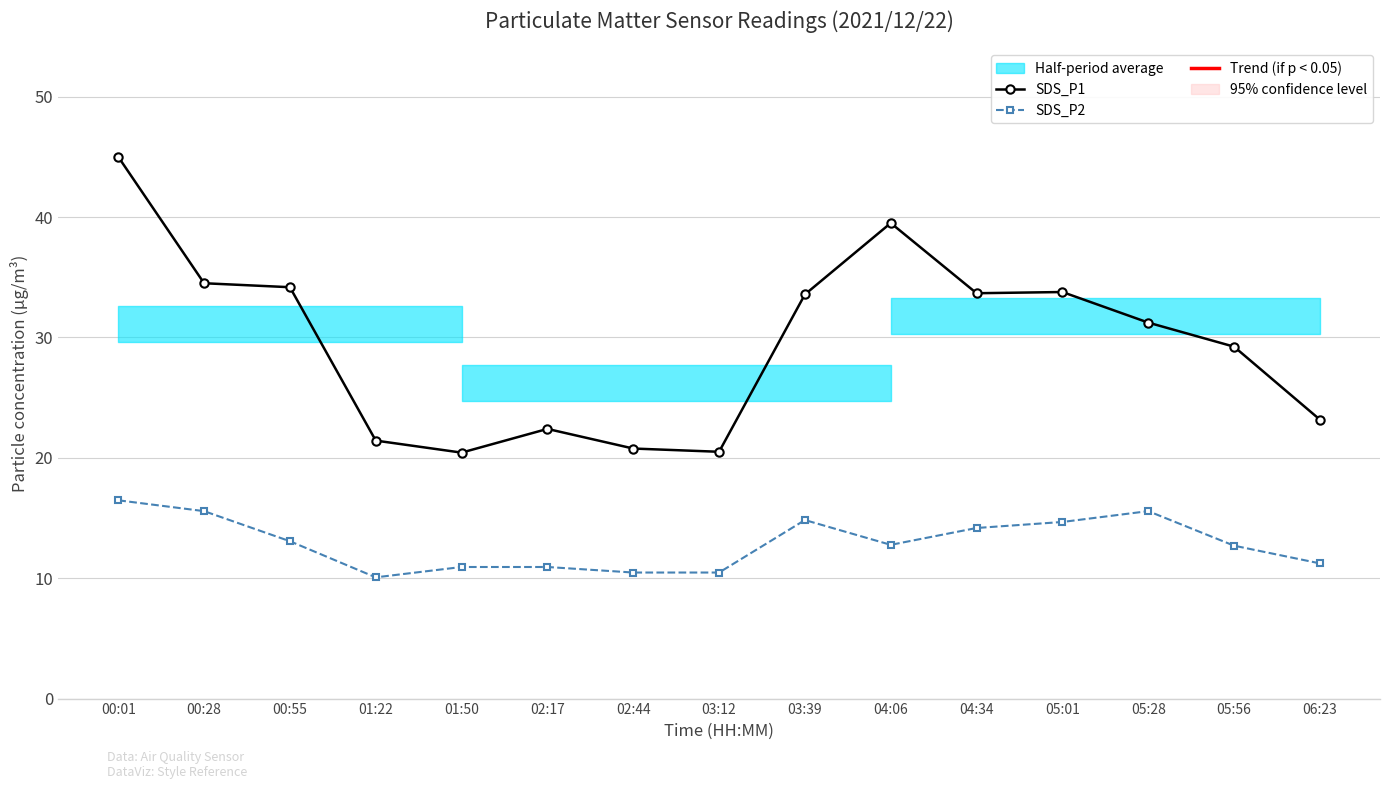

True or false: SDS_P1 and SDS_P2 cross at least once.

False